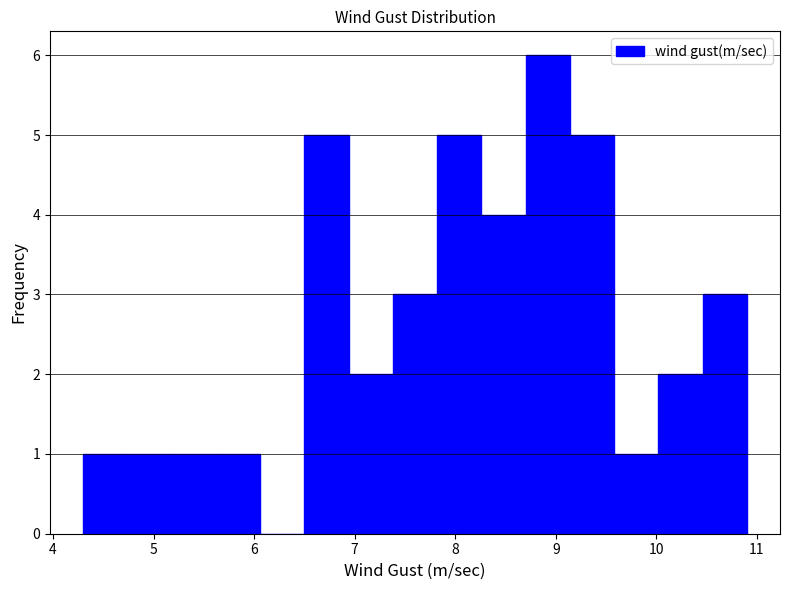

How tall is the bar that spans 4.30 to 4.74 on the x-axis? Neither the bar edges nor the heights are printed on the chart, so give them approximately, as read against the axes.

1